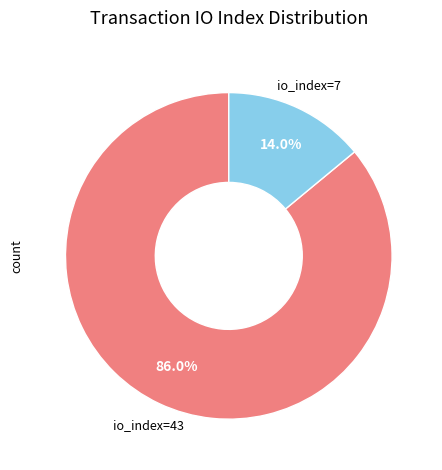

Which has a higher value, io_index=43 or io_index=7?

io_index=43